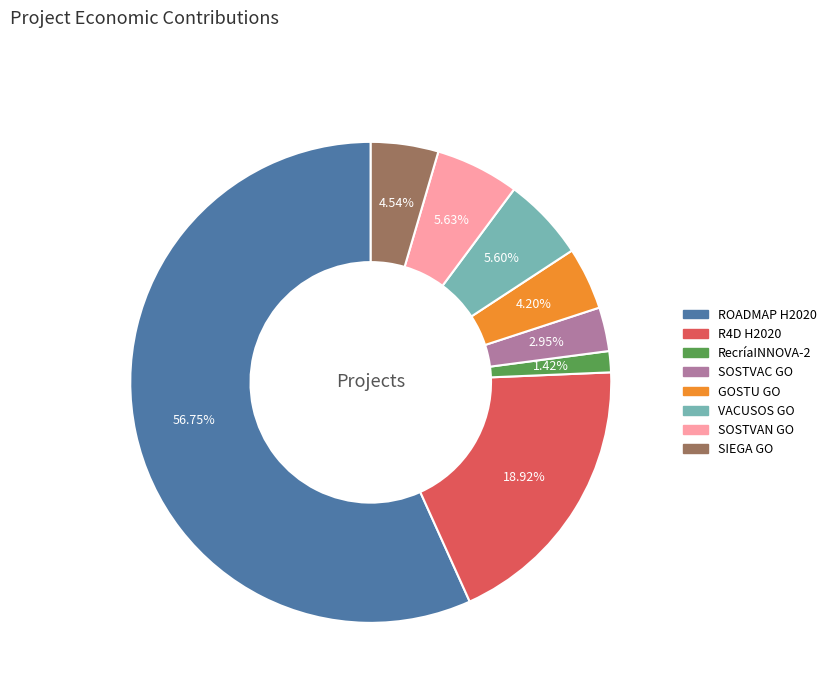

What is the ratio of the value at ROADMAP H2020 to the value at GOSTU GO?

13.5